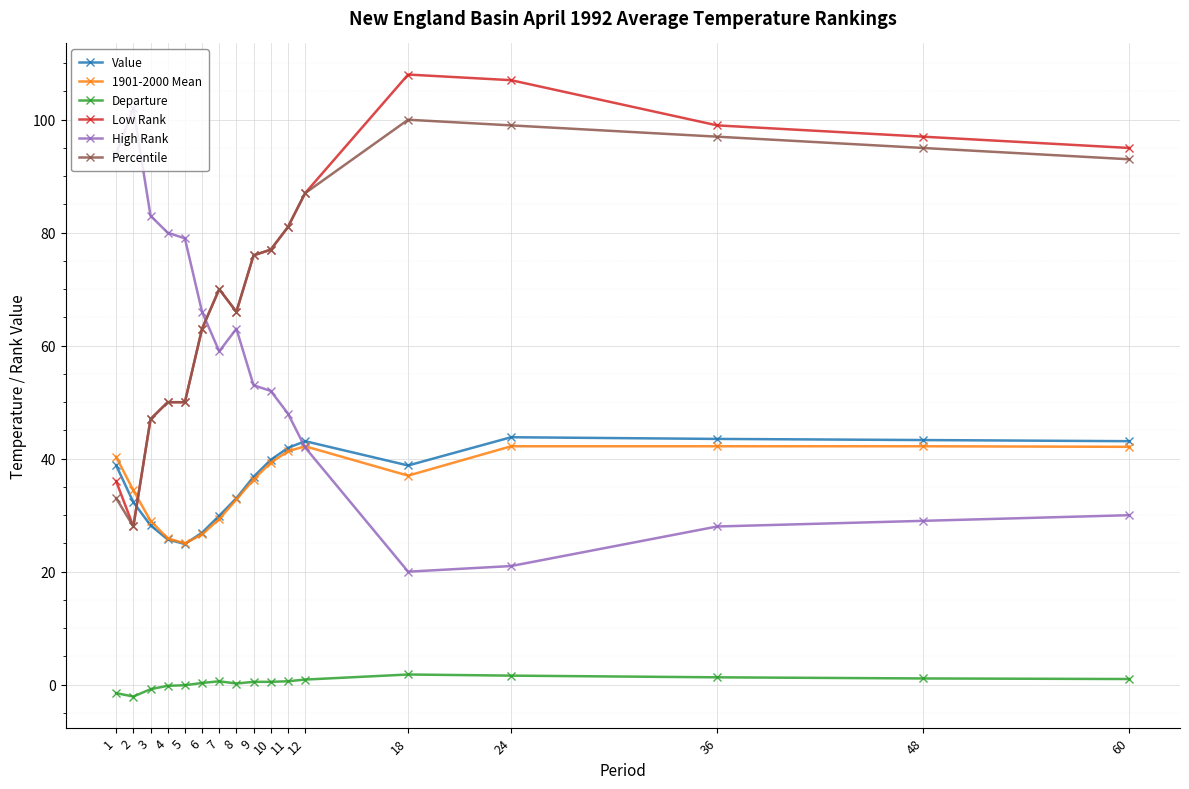

What is the maximum value for Low Rank?

108.0